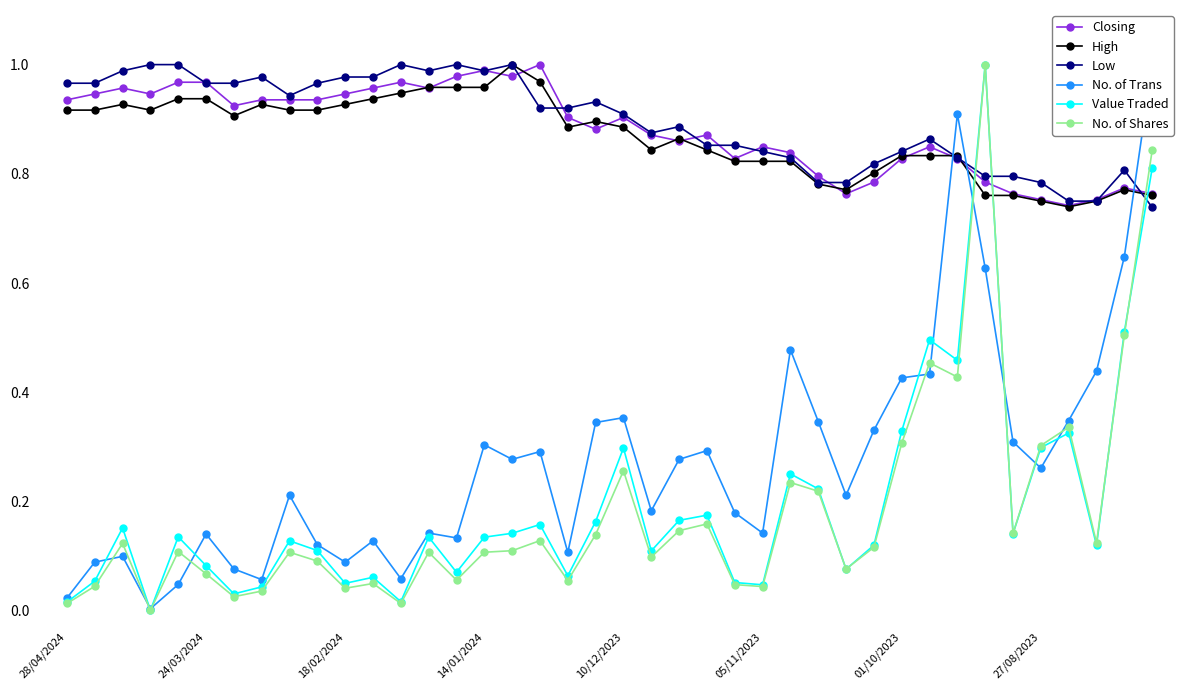

What position from the right is 8?

32